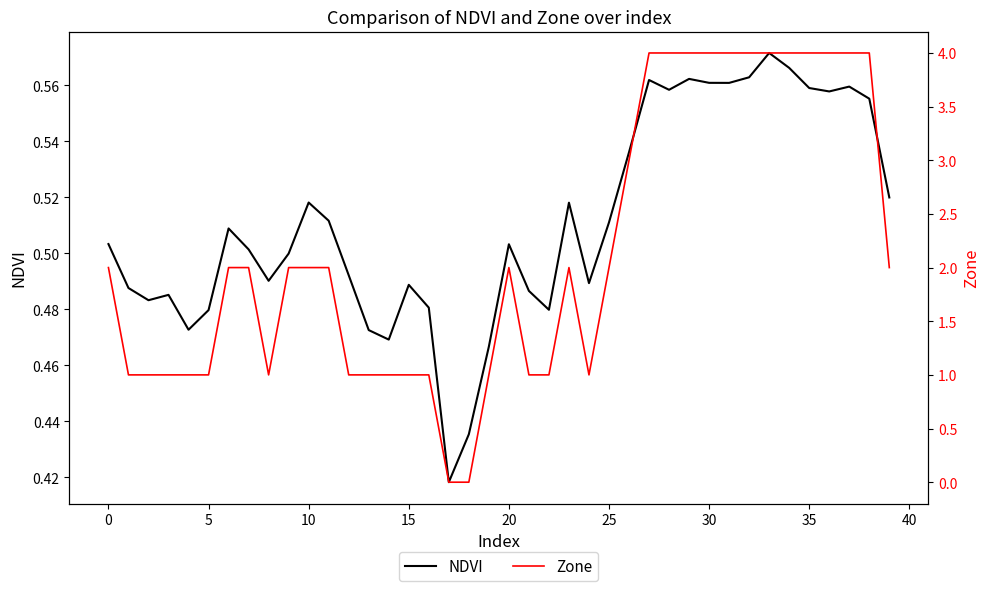

What is the greatest value displayed?

4.0